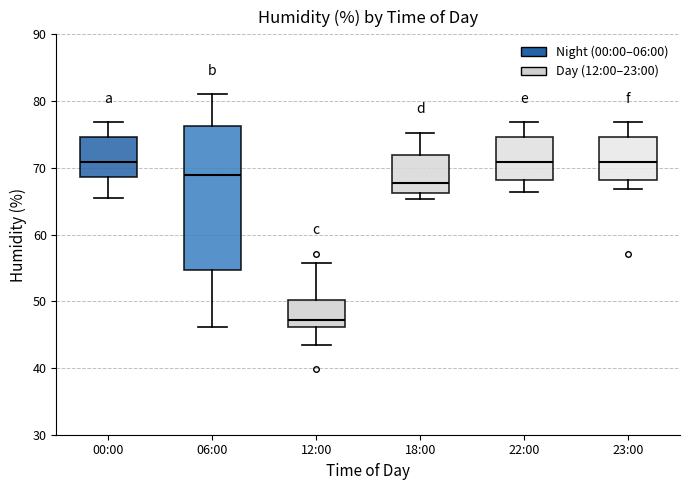

Reading left to right, transcribe this box plot: for each box, give where its median line is, the range the box spans, and where its two whiskers end, as read against the y-axis. The values are not printed on the chart, so give them approximately, as read against the axis.

00:00: median 71, box 69 to 75, whiskers 65 to 77
06:00: median 69, box 55 to 76, whiskers 46 to 81
12:00: median 47, box 46 to 50, whiskers 44 to 56
18:00: median 68, box 66 to 72, whiskers 65 to 75
22:00: median 71, box 68 to 75, whiskers 66 to 77
23:00: median 71, box 68 to 75, whiskers 67 to 77